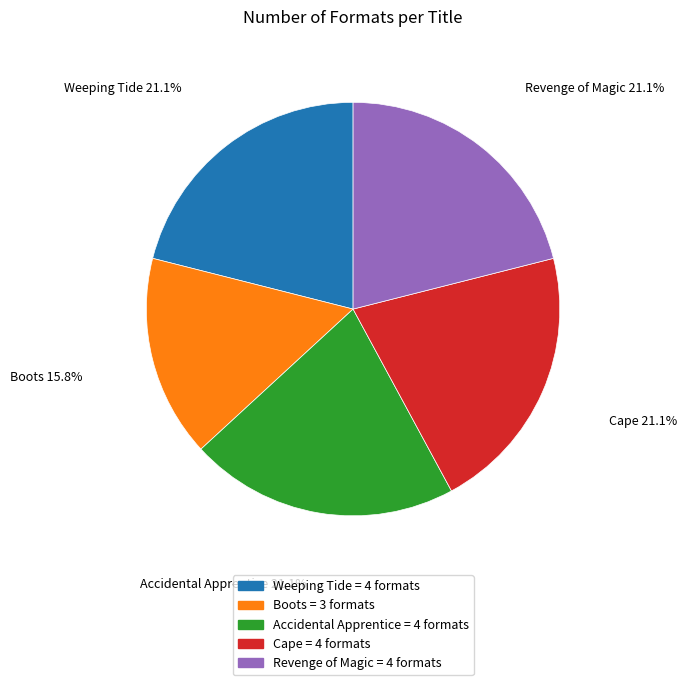

To the nearest percent, what is the combined percentage of Revenge of Magic and Weeping Tide?

42%